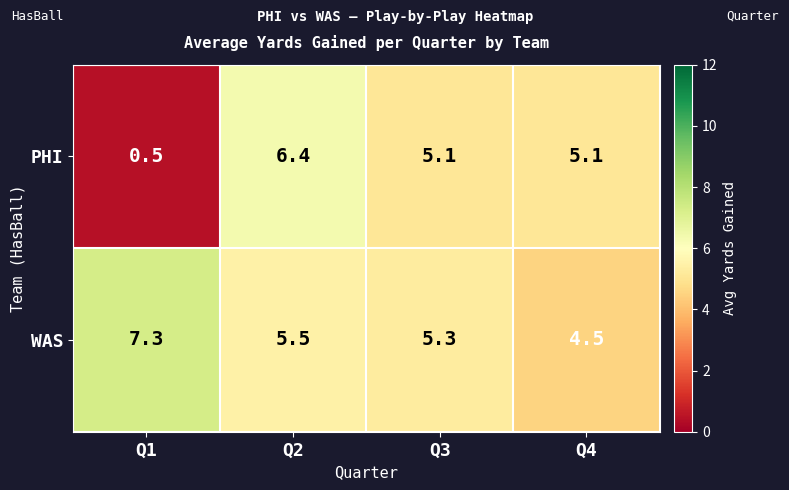

Reading left to right, list all the values displayed in this chart.

PHI: Q1=0.5	Q2=6.4	Q3=5.1	Q4=5.1
WAS: Q1=7.3	Q2=5.5	Q3=5.3	Q4=4.5